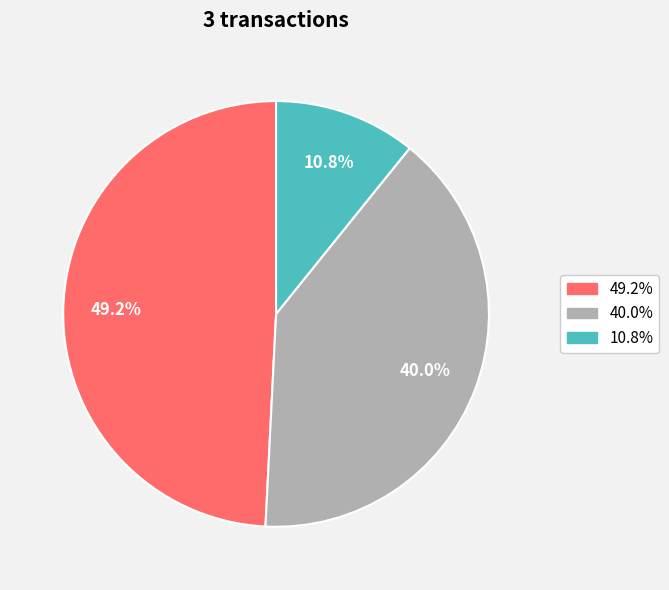

Is there any slice that represents more than half of the pie?

No